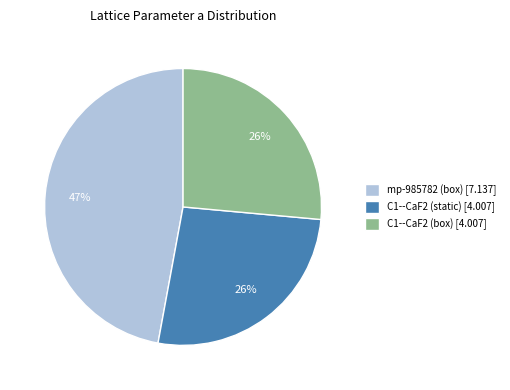

What is the ratio of the value at C1--CaF2 (box) [4.007] to the value at mp-985782 (box) [7.137]?

0.6